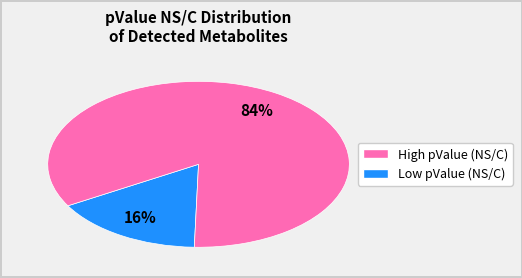

How many segments does this pie chart have?

2